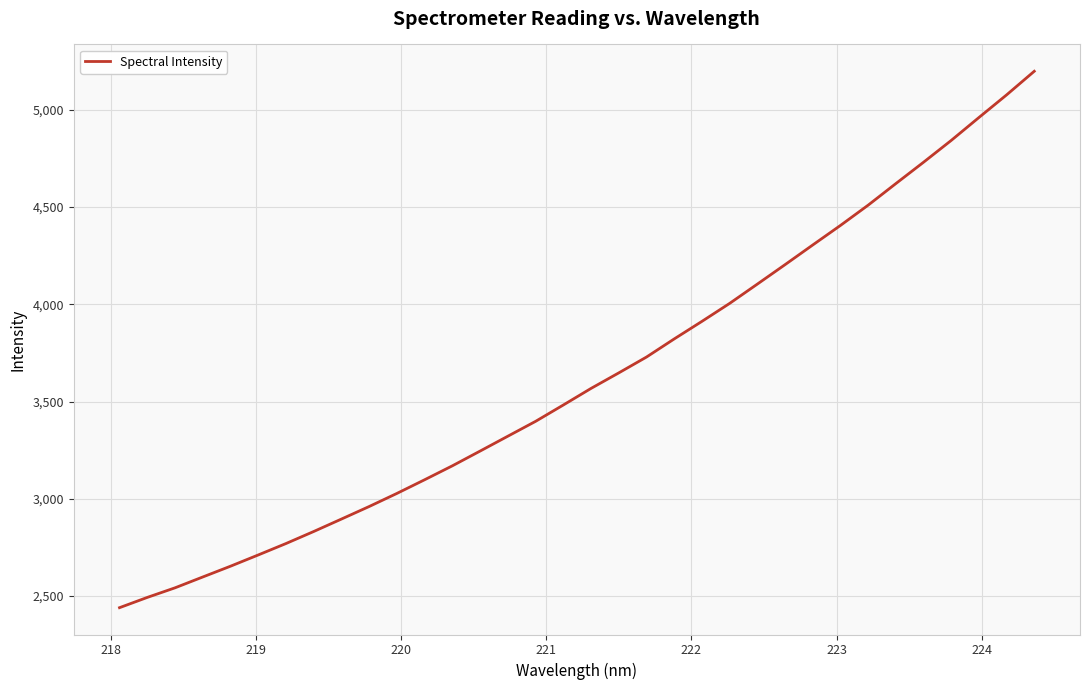

Does the chart have visible grid lines?

Yes